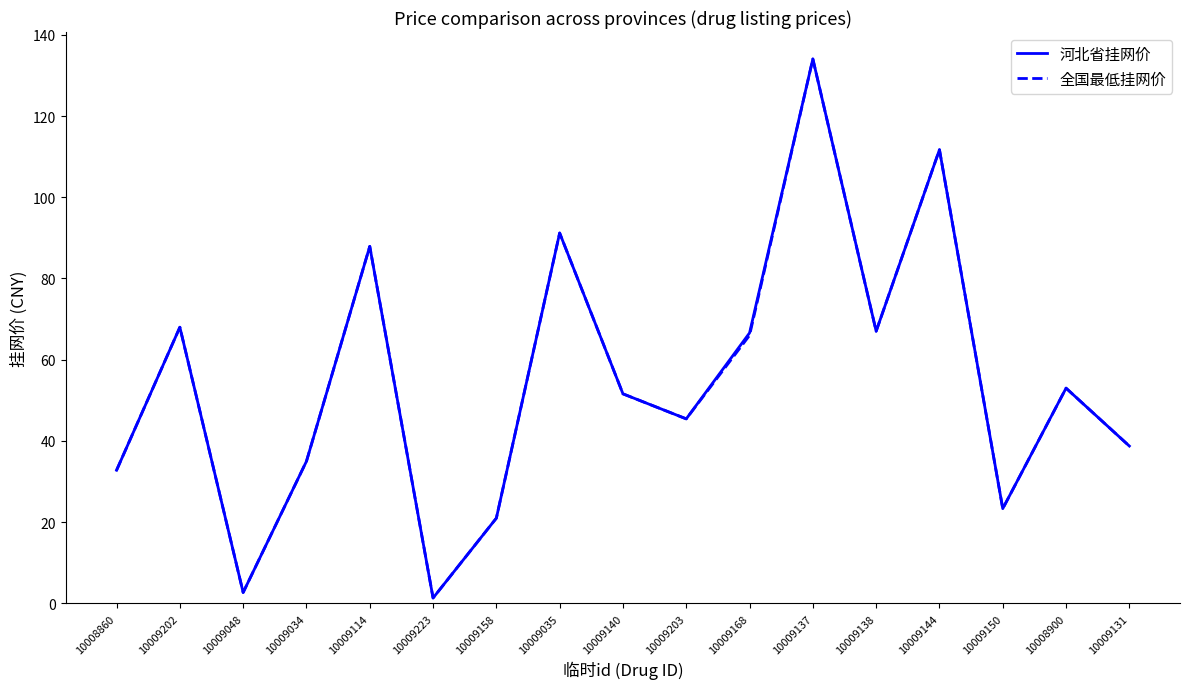

At which label does 河北省挂网价 reach its peak?

10009137